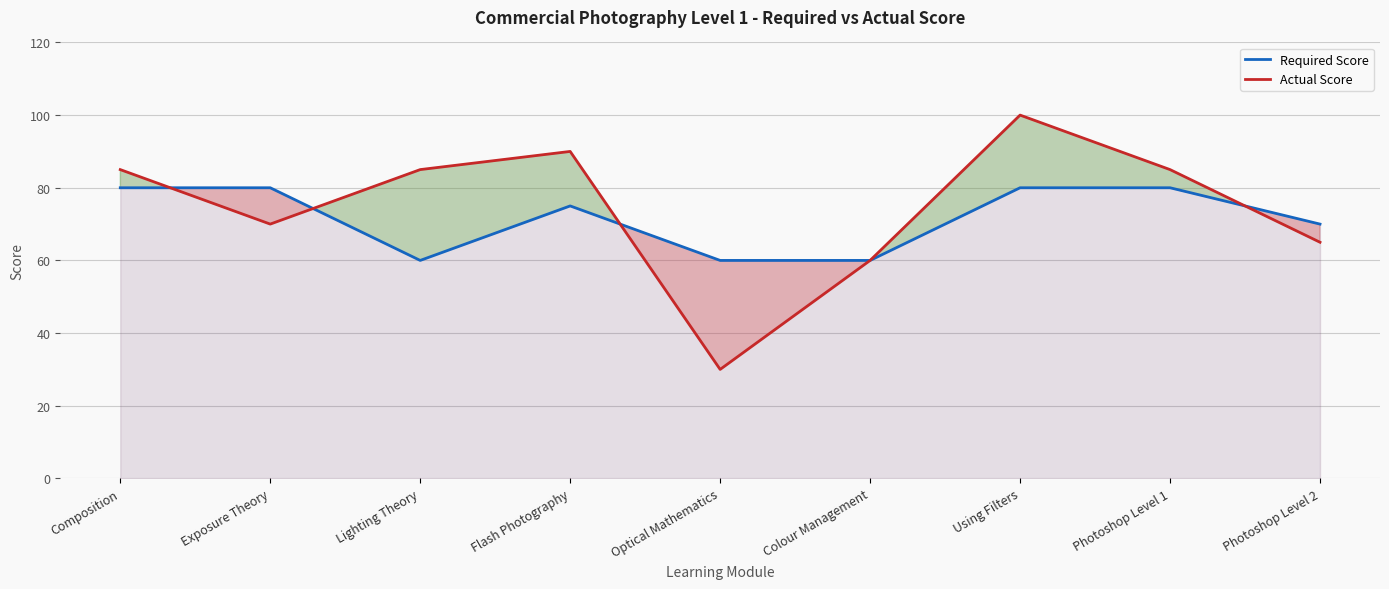

What is the label of the 3rd point from the right?

Using Filters